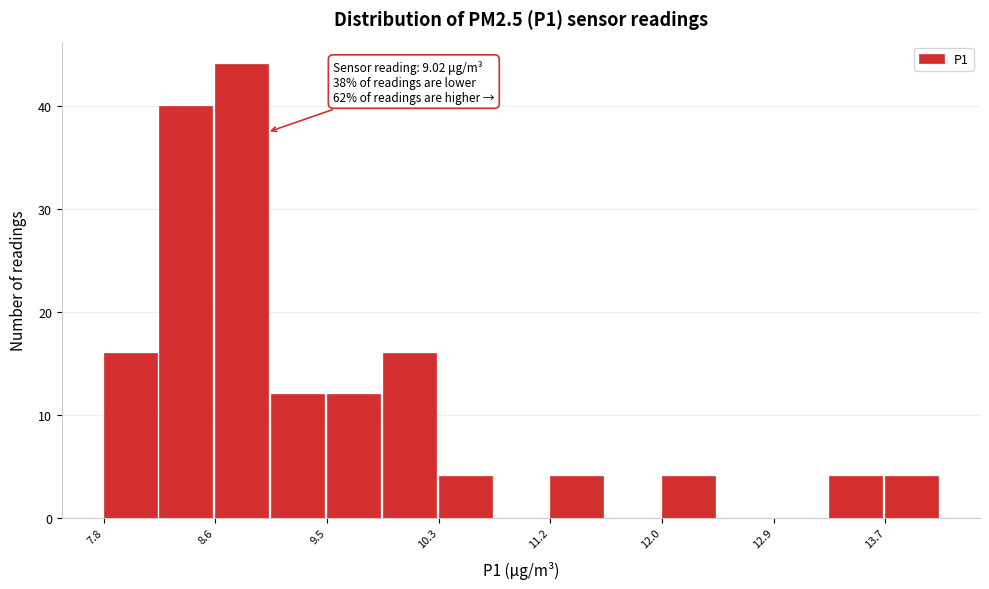

Which range on the x-axis has the tallest bar?

8.6 to 9.1